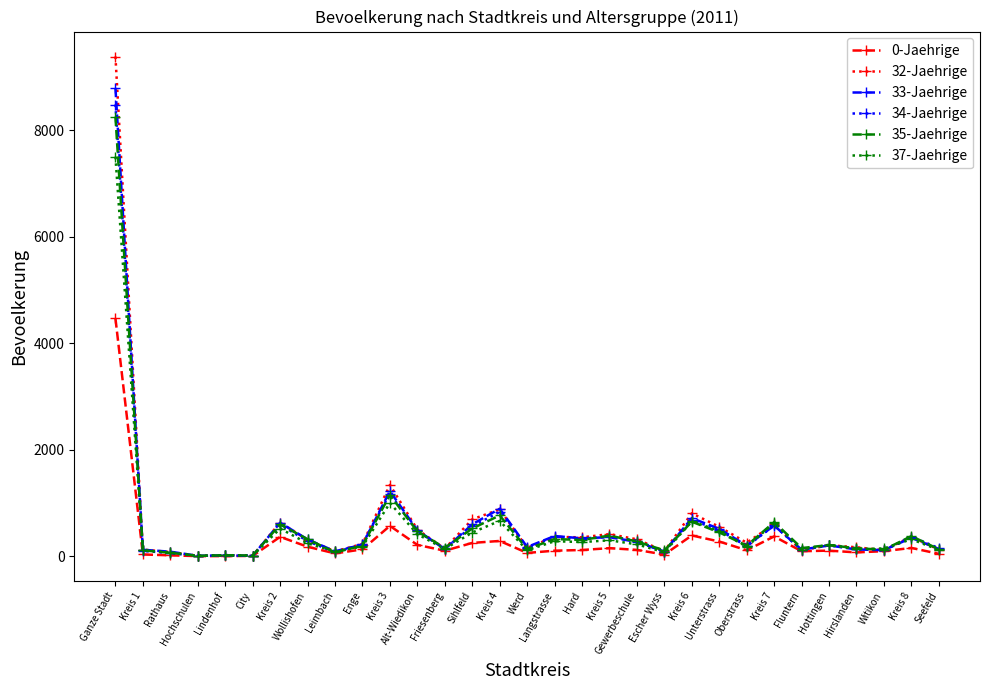

How many distinct data groups are displayed?

6